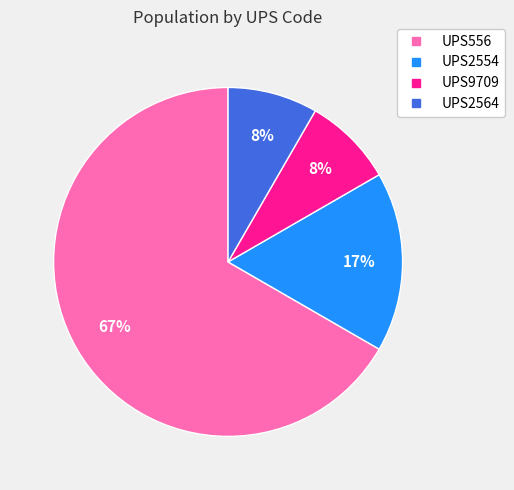

To the nearest percent, what percentage of the pie is UPS2554?

17%